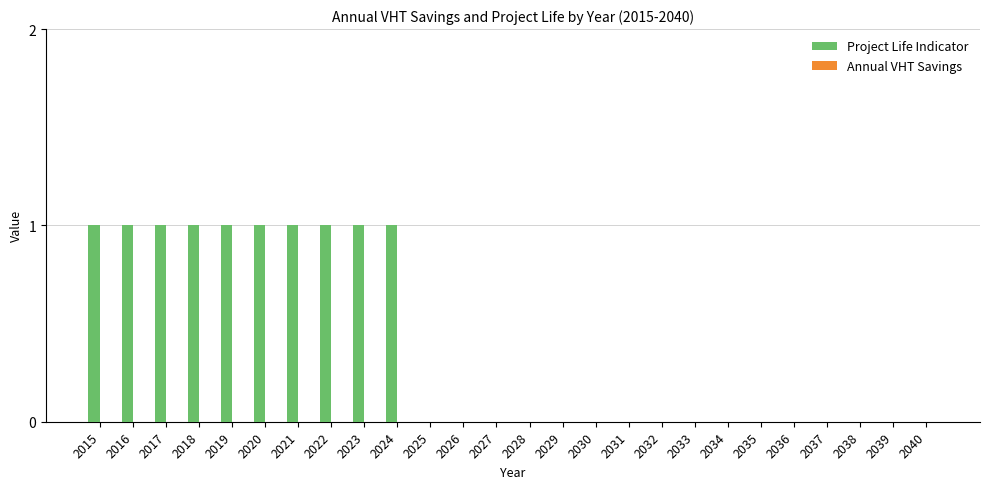

How many categories are shown in the chart?

26